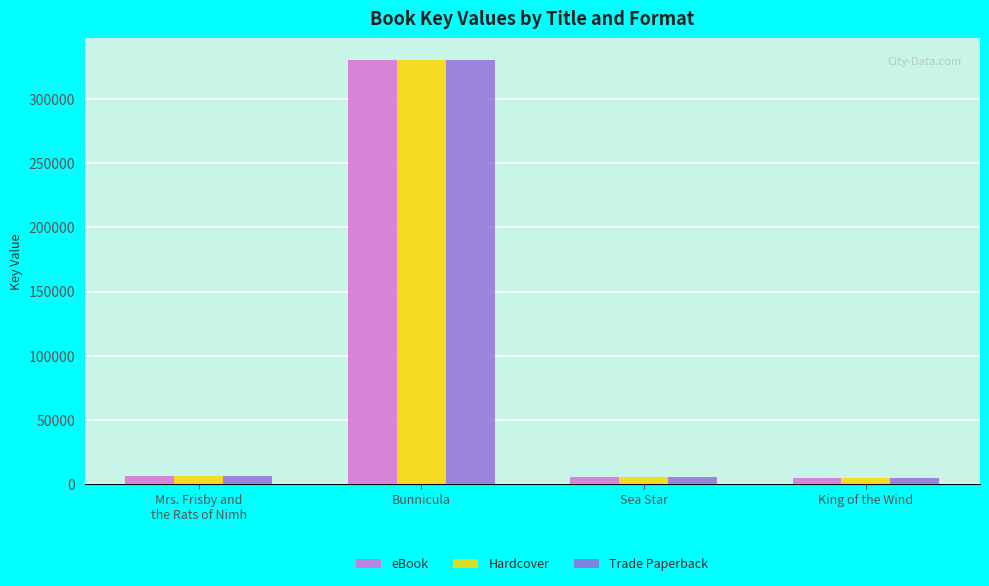

How many series are shown in this chart?

3